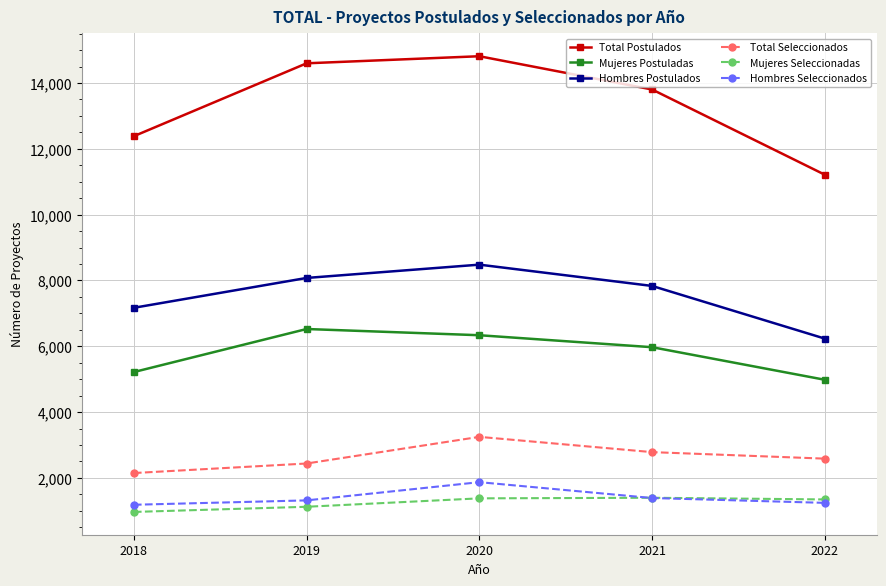

What are all the series names shown in the legend?

Total Postulados, Mujeres Postuladas, Hombres Postulados, Total Seleccionados, Mujeres Seleccionadas, Hombres Seleccionados